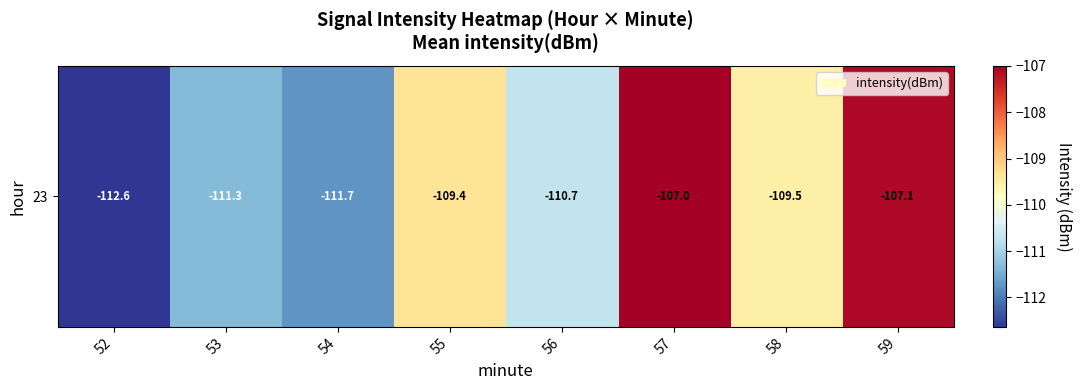

List the labels in order of value, largest first.

57, 59, 55, 58, 56, 53, 54, 52